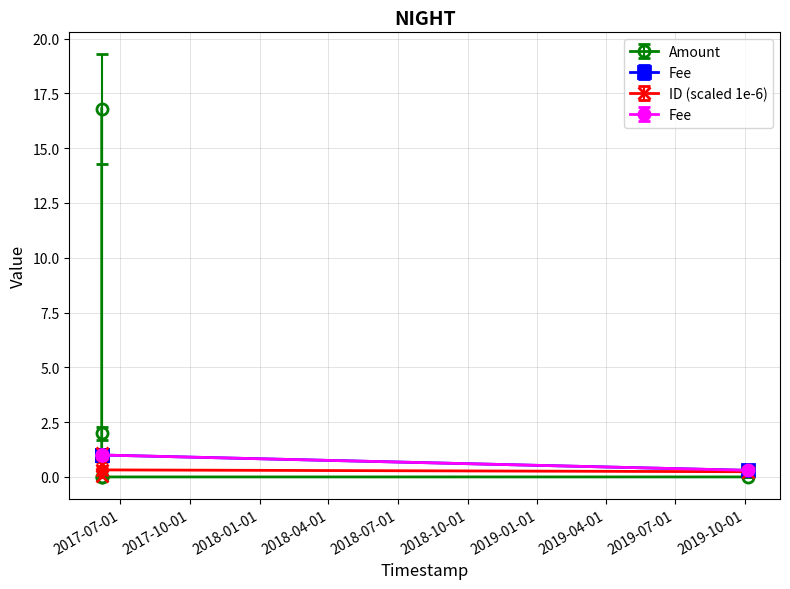

The ID_scaled series shows 0.4 at 2019-10-04 14:30:44. True or false?

False